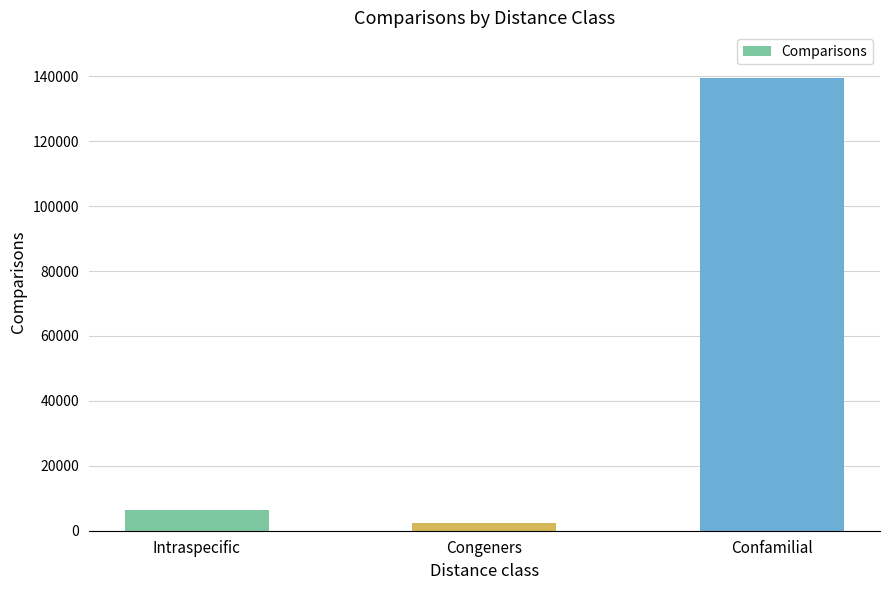

Count the number of data series in this chart.

1